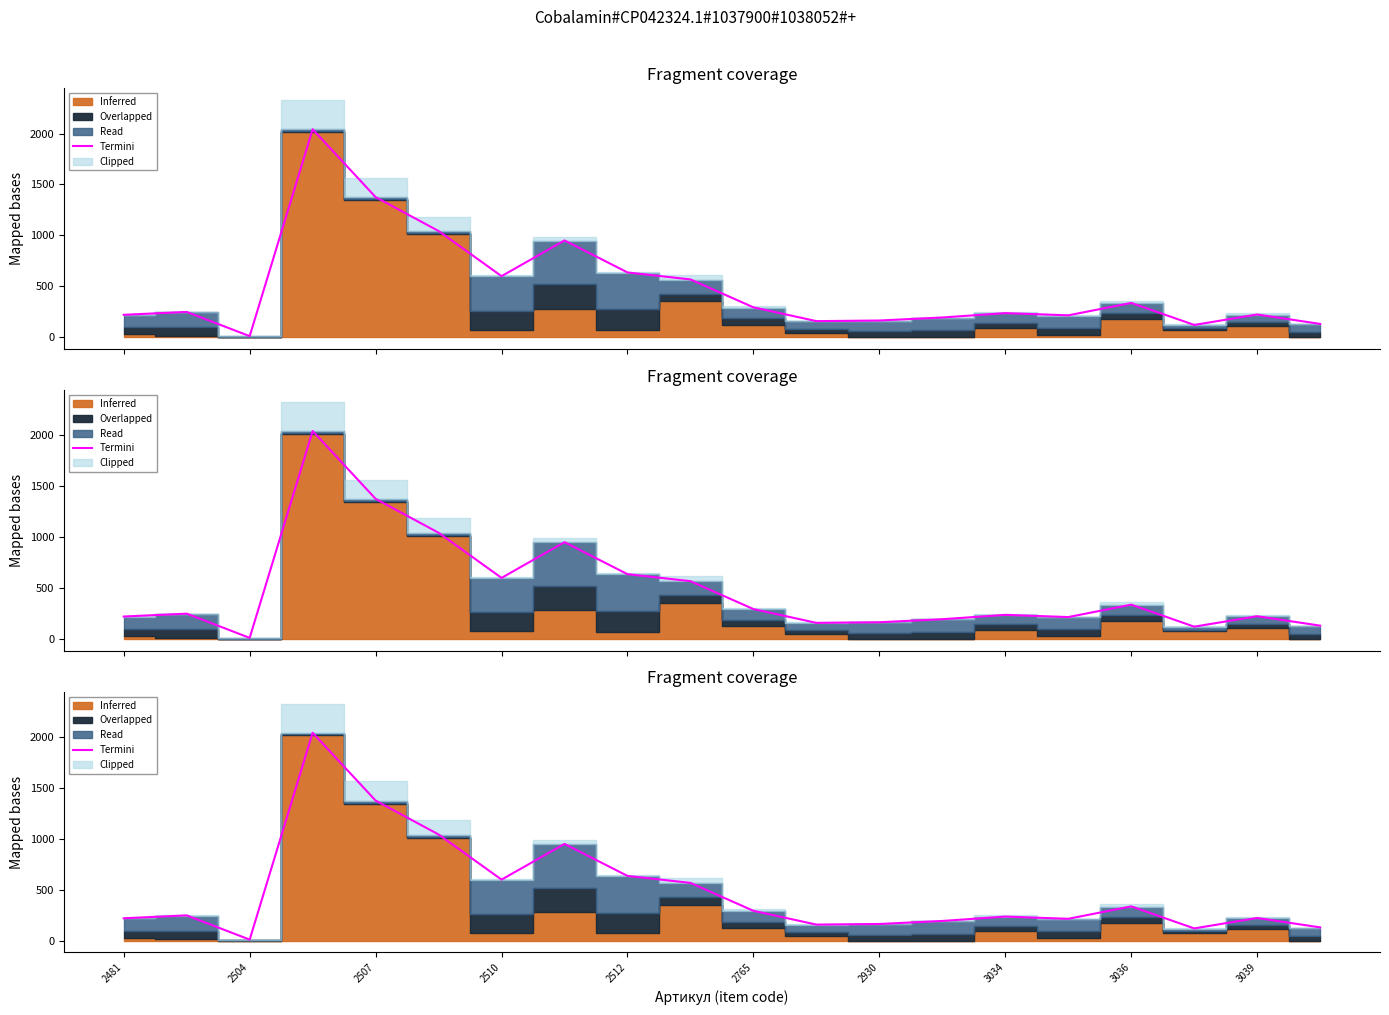

What is the label of the 1st point from the left?

2481